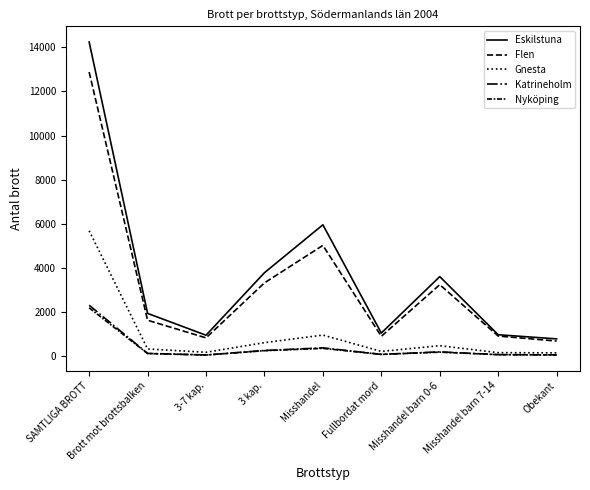

Reading left to right, list all the values displayed in this chart.

Eskilstuna: 14240	1940	950	3783	5955	1048	3606	972	784
Flen: 12876	1629	830	3322	5022	901	3241	913	686
Gnesta: 5685	327	177	613	957	215	476	160	151
Katrineholm: 2311	126	55	259	378	82	196	70	59
Nyköping: 2192	119	53	249	355	81	183	68	55